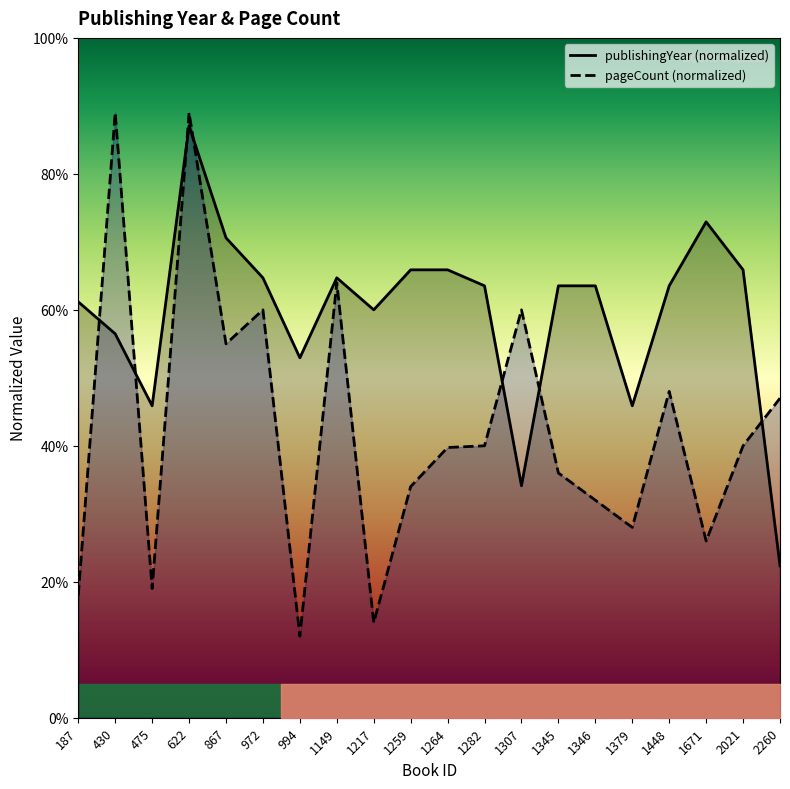

At how many categories does at least one series exceed 12?

20